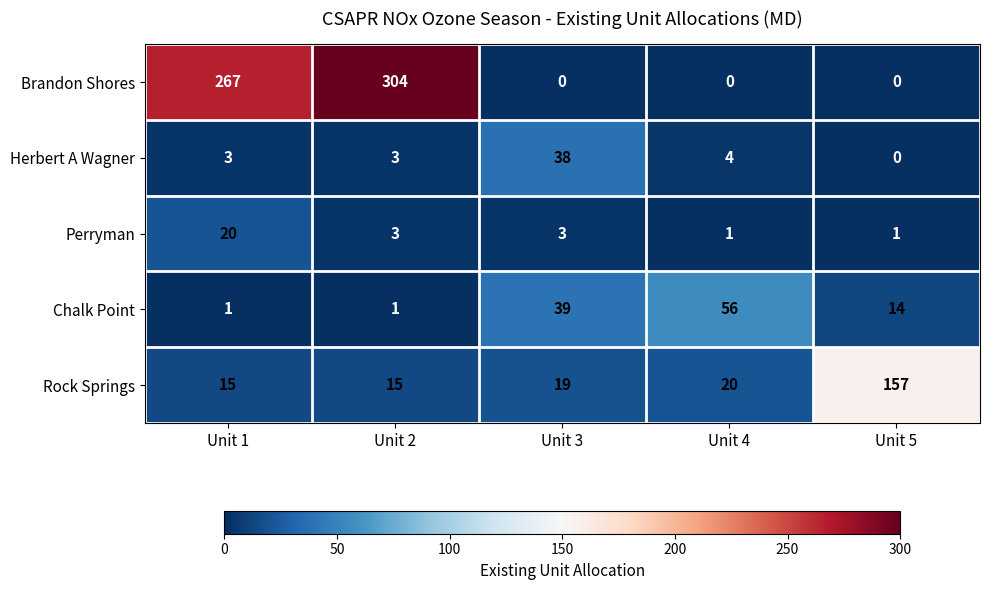

What is the greatest value displayed?

304